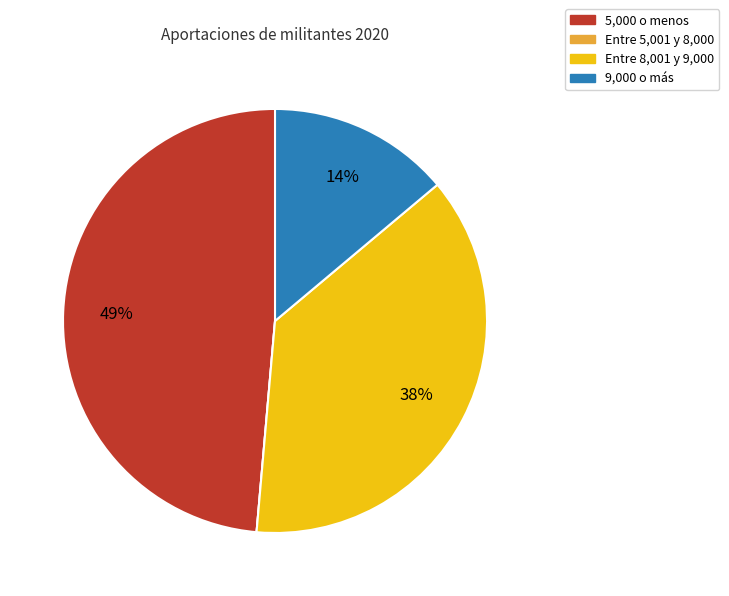

To the nearest percent, what percentage of the pie is 5,000 o menos?

49%